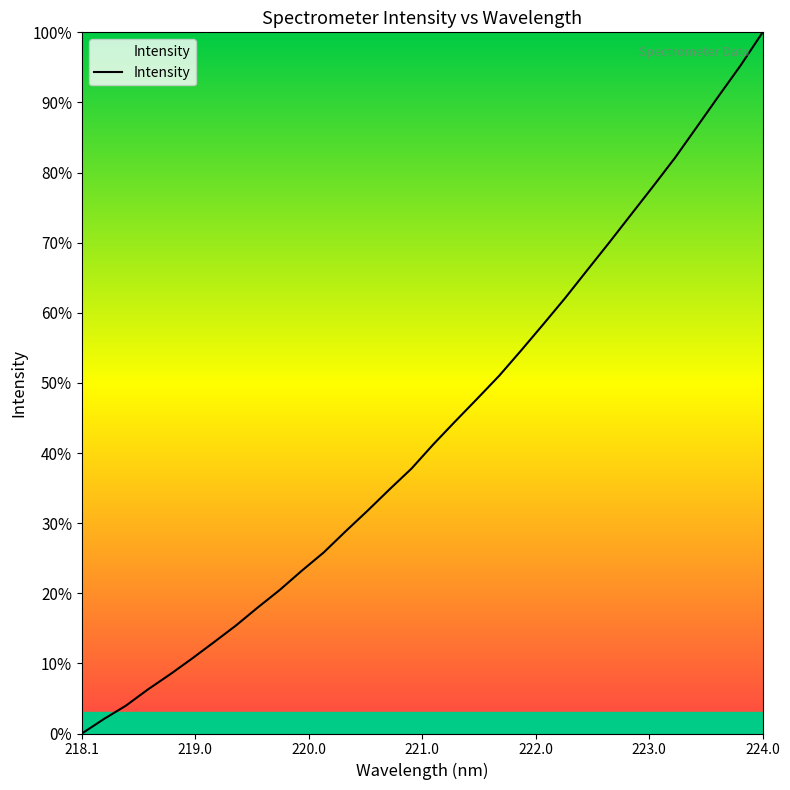

What is the maximum value shown in the chart?

100.0